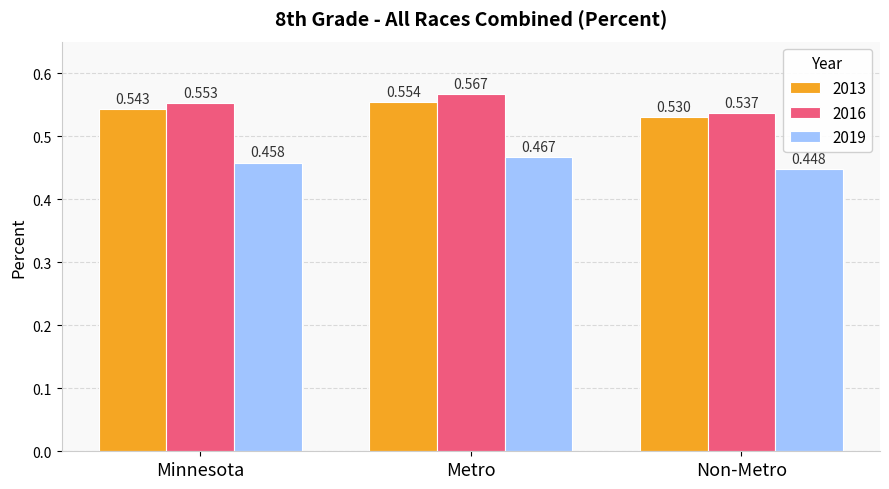

Which series has the largest total across all categories?

2016